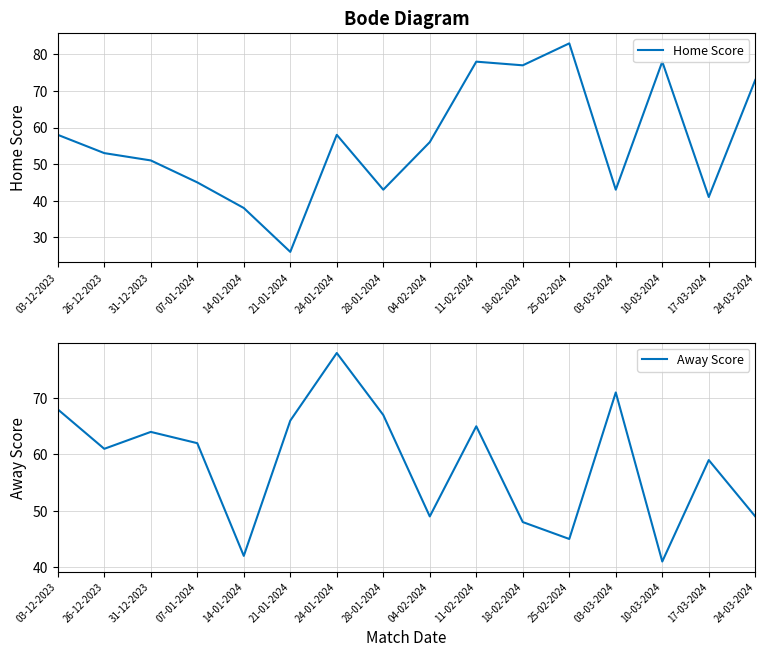

What is the average value of the Home Score series?

56